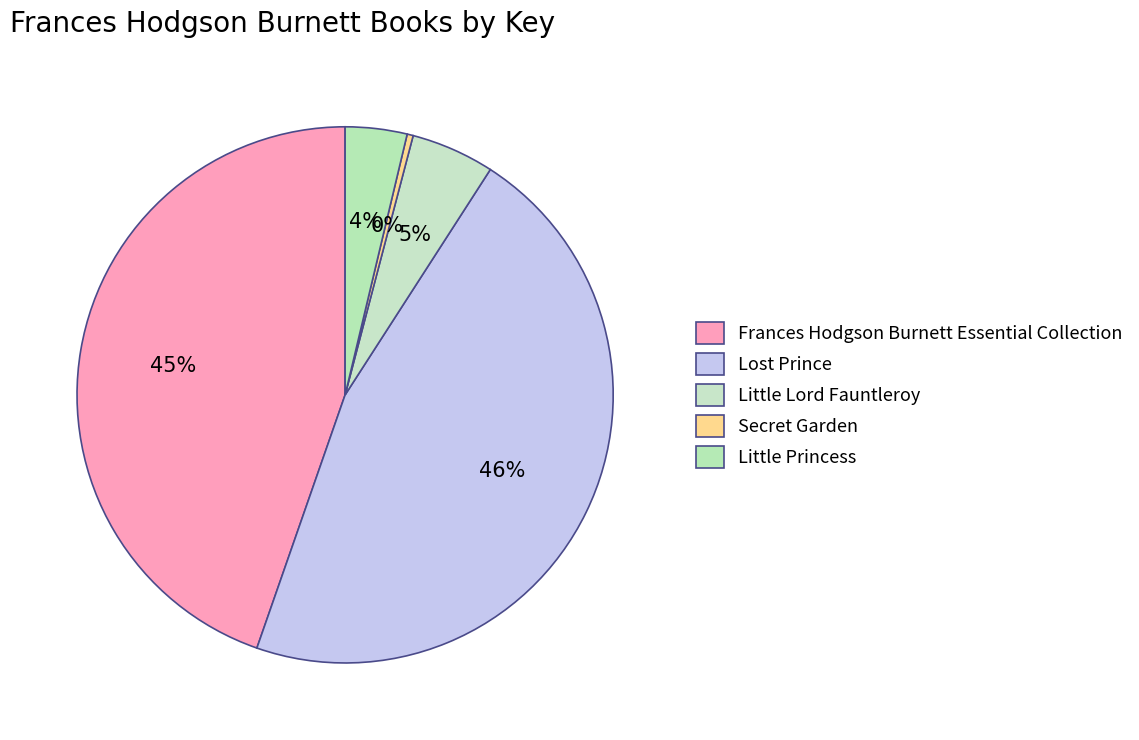

What percentage is the Little Lord Fauntleroy slice, to the nearest percent?

5%